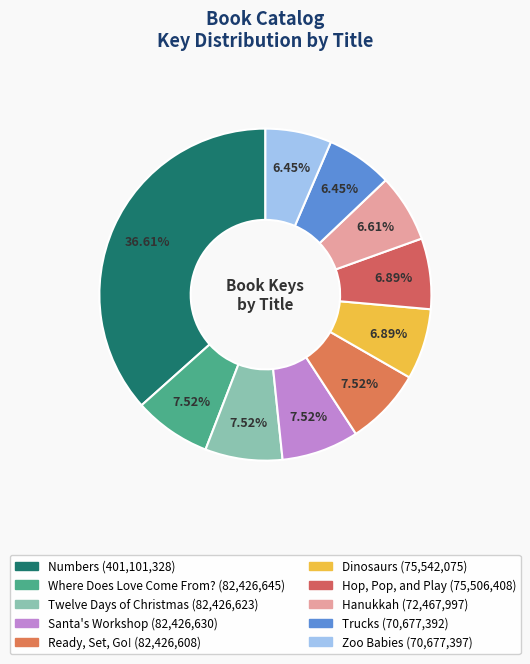

The Where Does Love Come From? slice represents 13% of the pie. True or false?

False